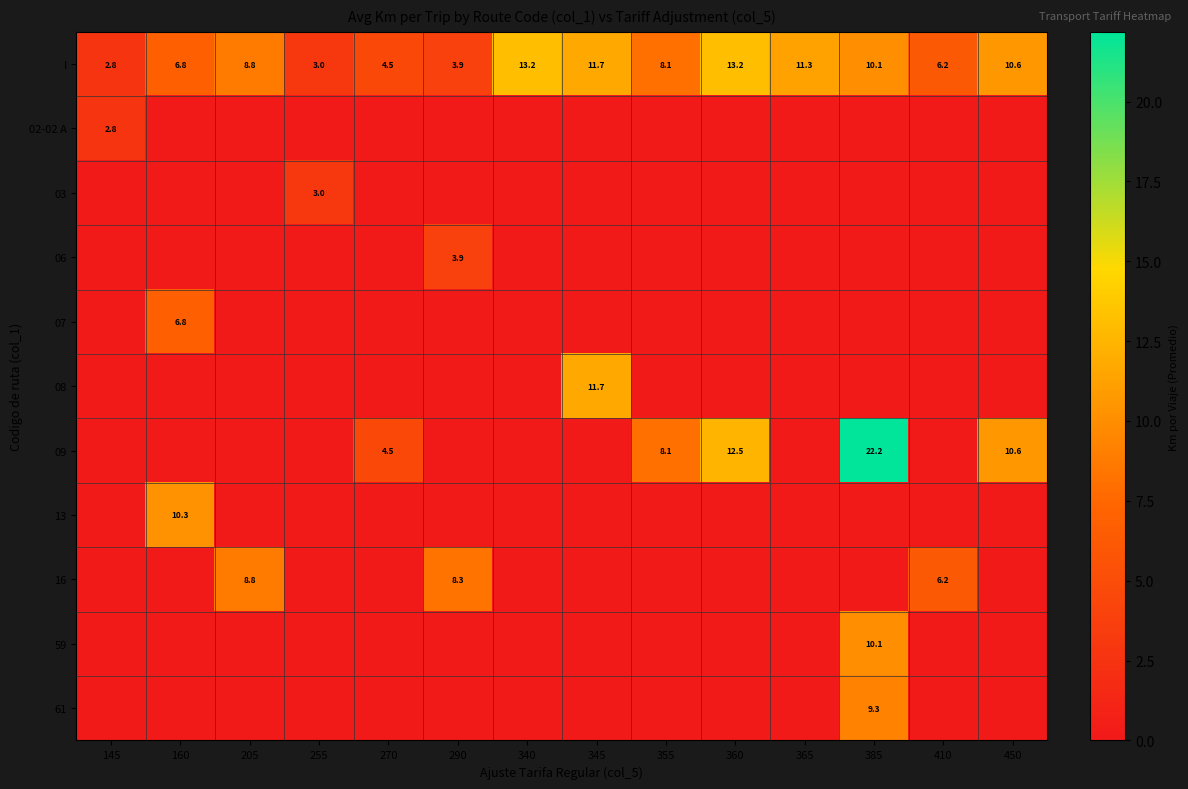

Read the I value at 385.

10.1